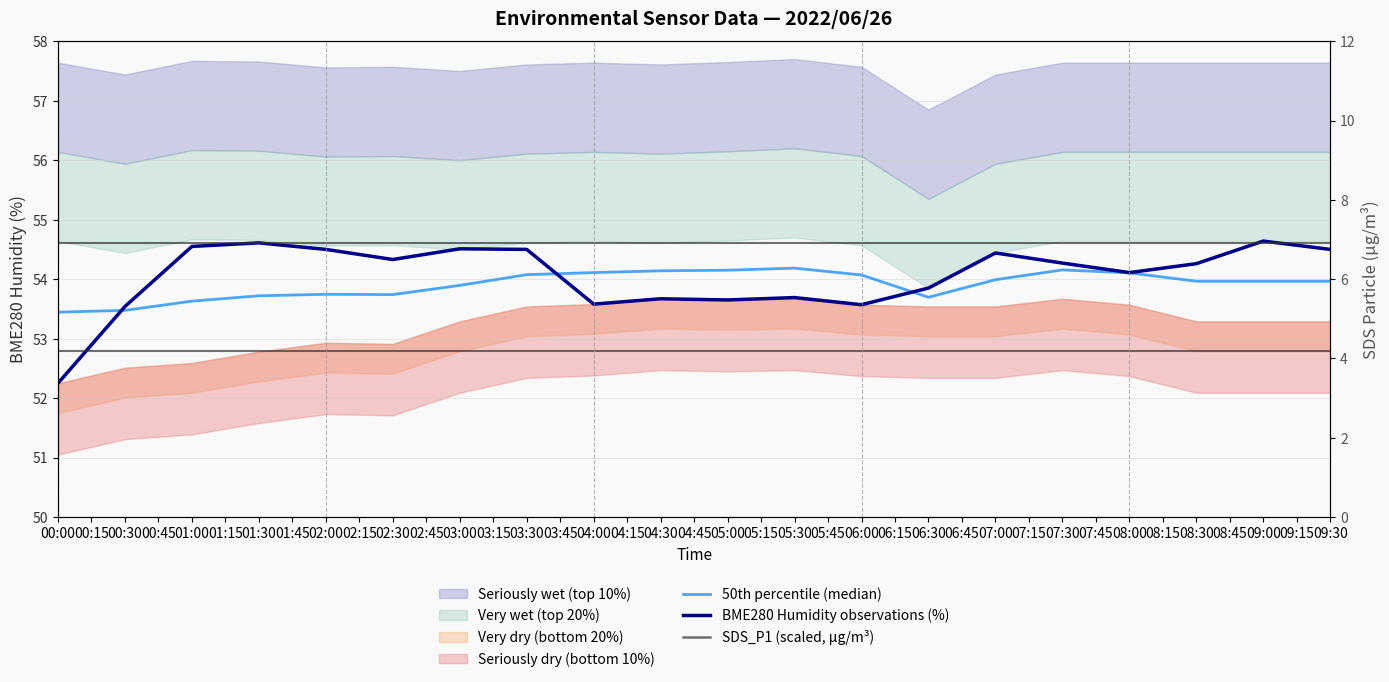

True or false: 50th percentile (median) and SDS_P1 (scaled, µg/m³) cross at least once.

False